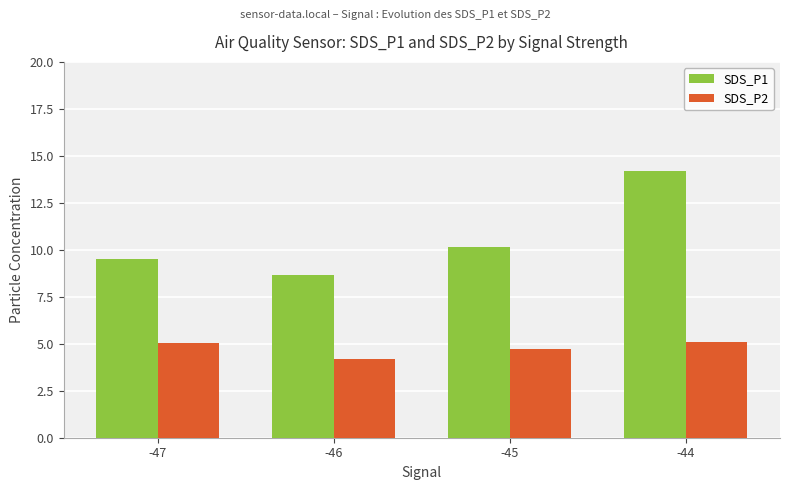

What is the difference between the maximum and minimum values in the SDS_P2 series?

0.9